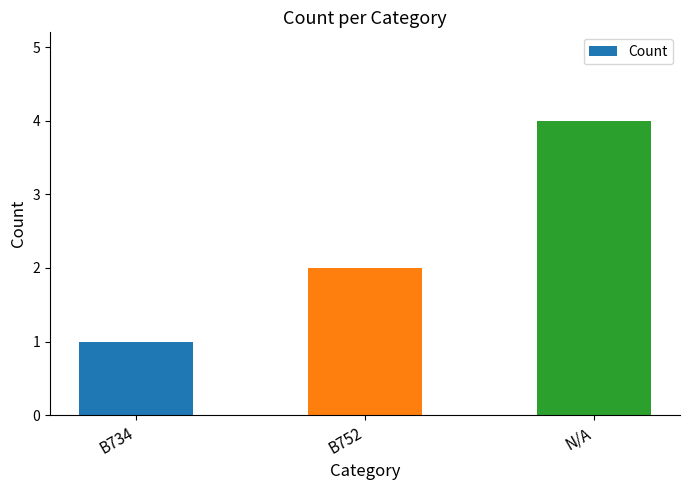

What is the difference between the maximum and second lowest values?

2